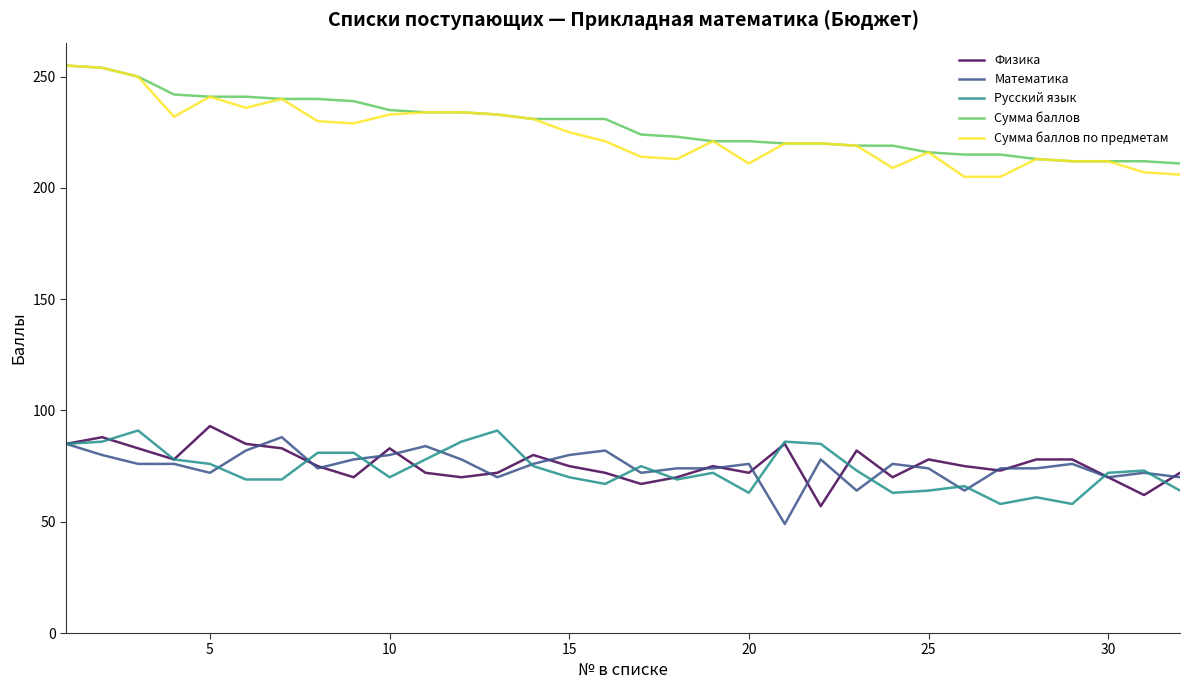

True or false: Физика and Сумма баллов по предметам cross at least once.

False